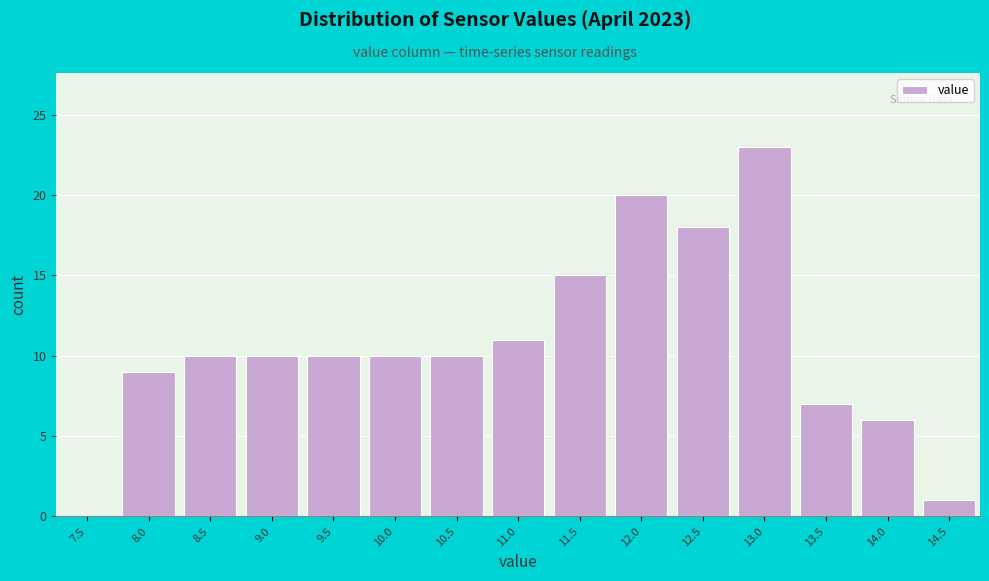

Reading left to right, list all the values displayed in this chart.

7.5=0	8.0=9	8.5=10	9.0=10	9.5=10	10.0=10	10.5=10	11.0=11	11.5=15	12.0=20	12.5=18	13.0=23	13.5=7	14.0=6	14.5=1